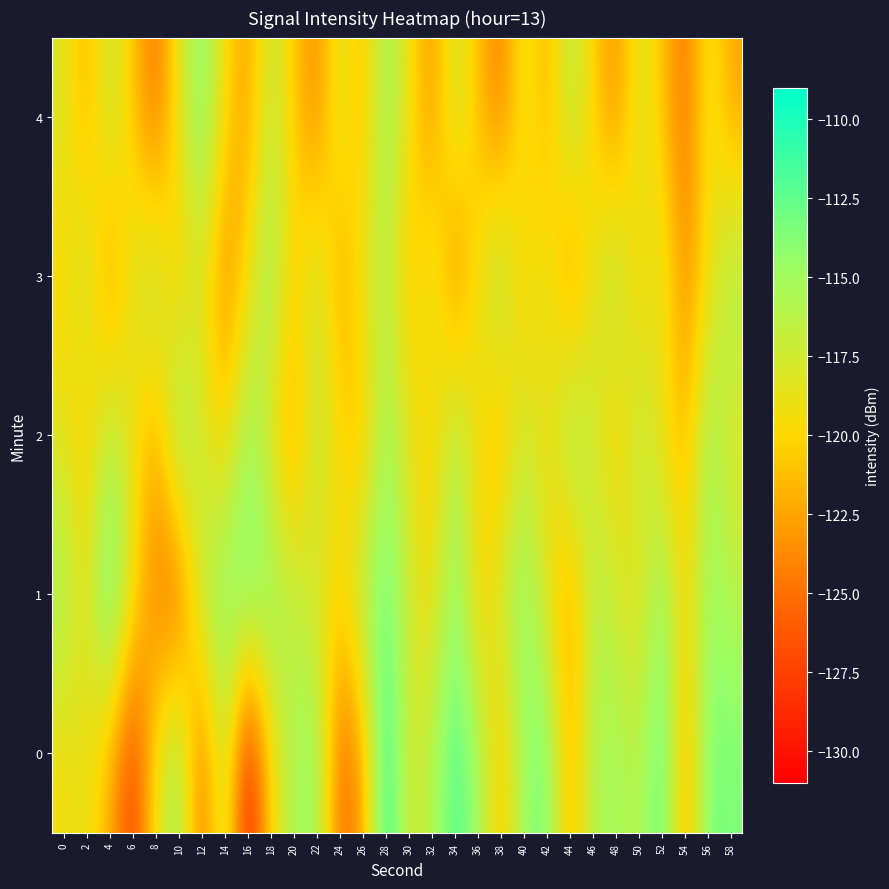

Which has a higher value, 30 or 56?

56